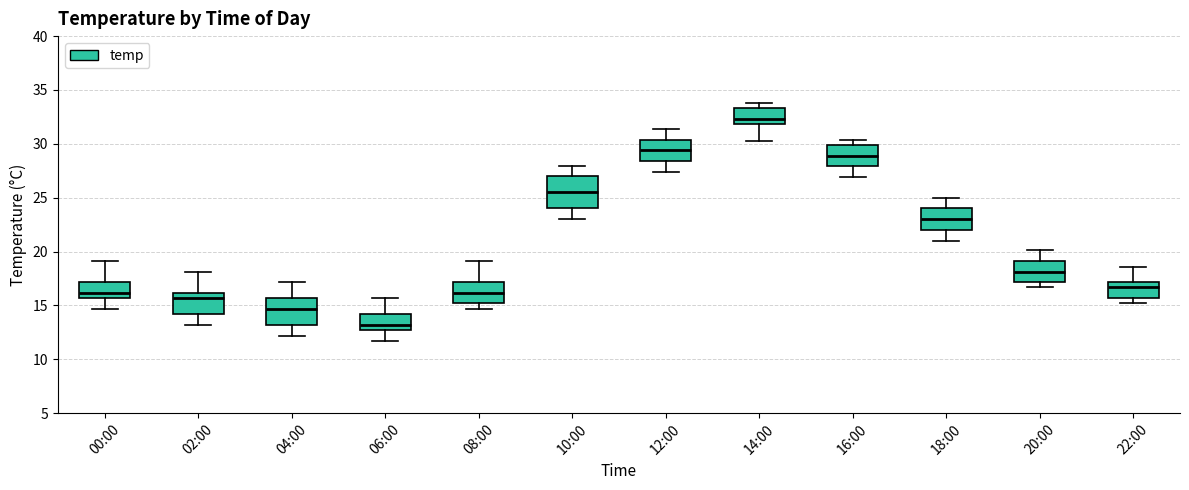

Reading left to right, transcribe this box plot: for each box, give where its median line is, the range the box spans, and where its two whiskers end, as read against the y-axis. The values are not printed on the chart, so give them approximately, as read against the axis.

00:00: median 16.0, box 15.5 to 17.0, whiskers 14.5 to 19.0
02:00: median 15.5, box 14.0 to 16.0, whiskers 13.0 to 18.0
04:00: median 14.5, box 13.0 to 15.5, whiskers 12.0 to 17.0
06:00: median 13.0, box 12.5 to 14.0, whiskers 11.5 to 15.5
08:00: median 16.0, box 15.0 to 17.0, whiskers 14.5 to 19.0
10:00: median 25.5, box 24.0 to 27.0, whiskers 23.0 to 28.0
12:00: median 29.5, box 28.5 to 30.5, whiskers 27.5 to 31.5
14:00: median 32.5, box 32.0 to 33.5, whiskers 30.5 to 34.0
16:00: median 29.0, box 28.0 to 30.0, whiskers 27.0 to 30.5
18:00: median 23.0, box 22.0 to 24.0, whiskers 21.0 to 25.0
20:00: median 18.0, box 17.0 to 19.0, whiskers 16.5 to 20.0
22:00: median 16.5, box 15.5 to 17.0, whiskers 15.0 to 18.5